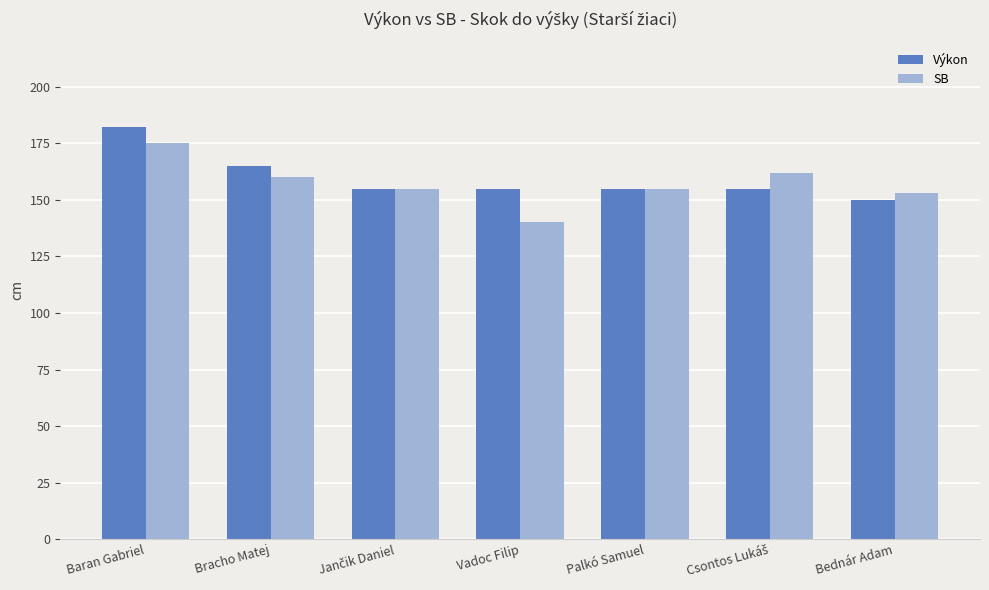

Count the number of data series in this chart.

2